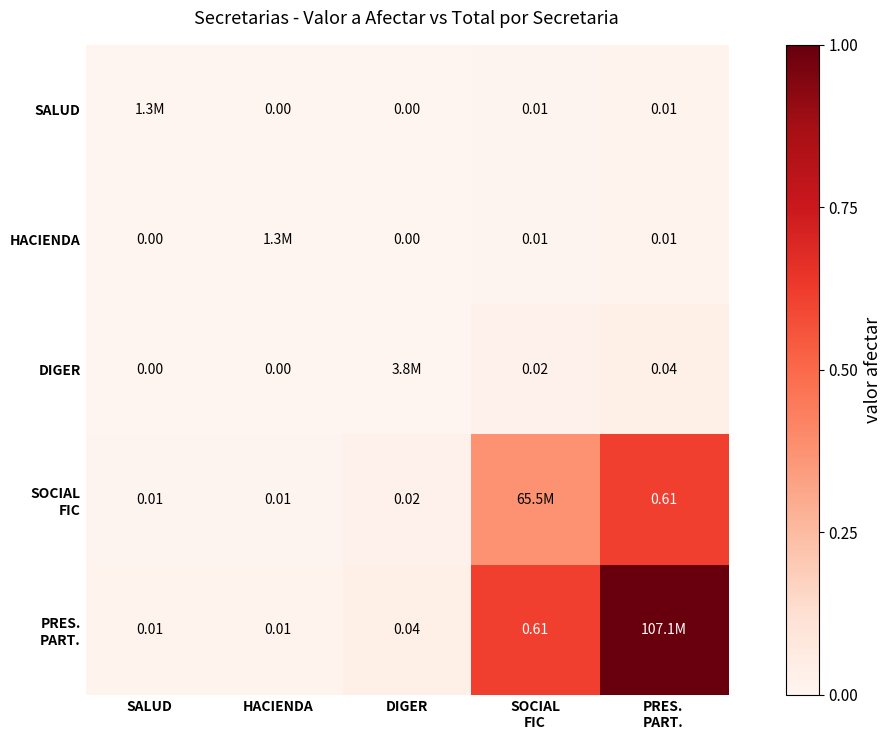

What is the sum of all DIGER values?

0.1